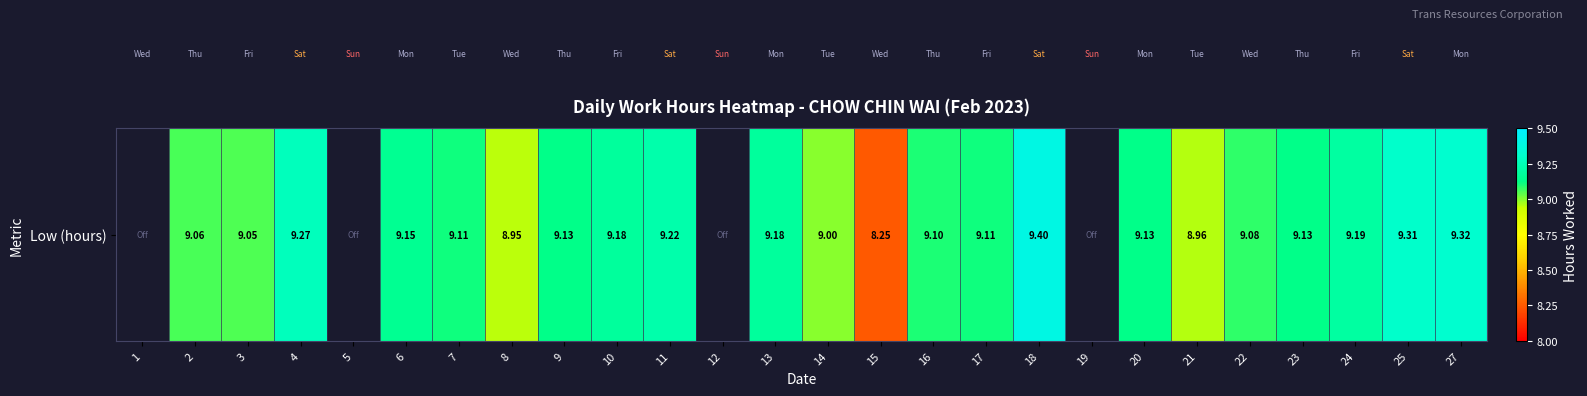

Approximately how many times larger is the value at 23 compared to 10?

1.0